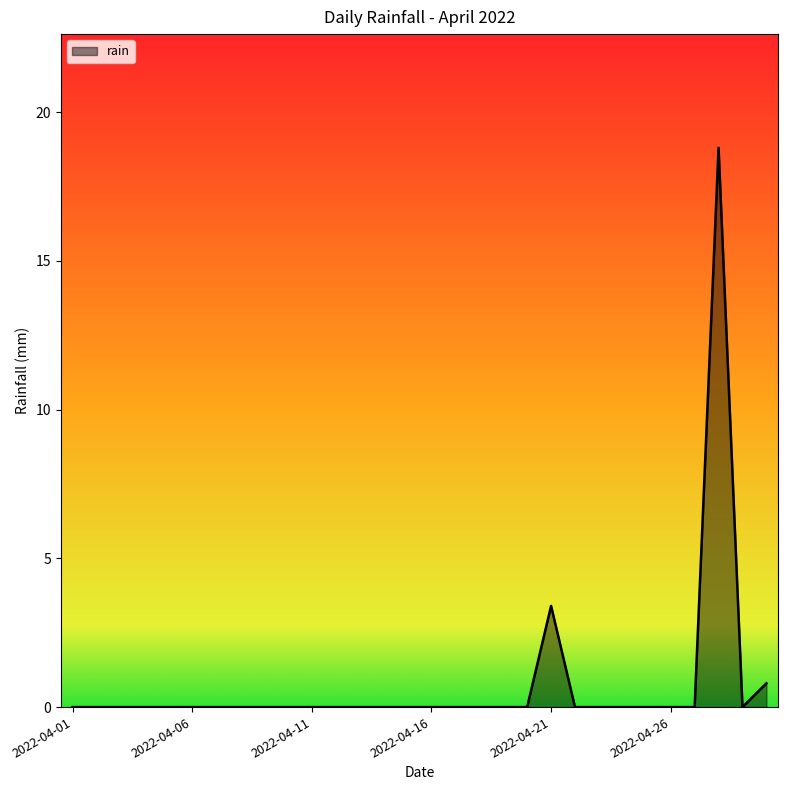

Reading left to right, transcribe all the data shown in this chart.

0.0	0.0	0.0	0.0	0.0	0.0	0.0	0.0	0.0	0.0	0.0	0.0	0.0	0.0	0.0	0.0	0.0	0.0	0.0	0.0	3.4	0.0	0.0	0.0	0.0	0.0	0.0	18.8	0.0	0.8